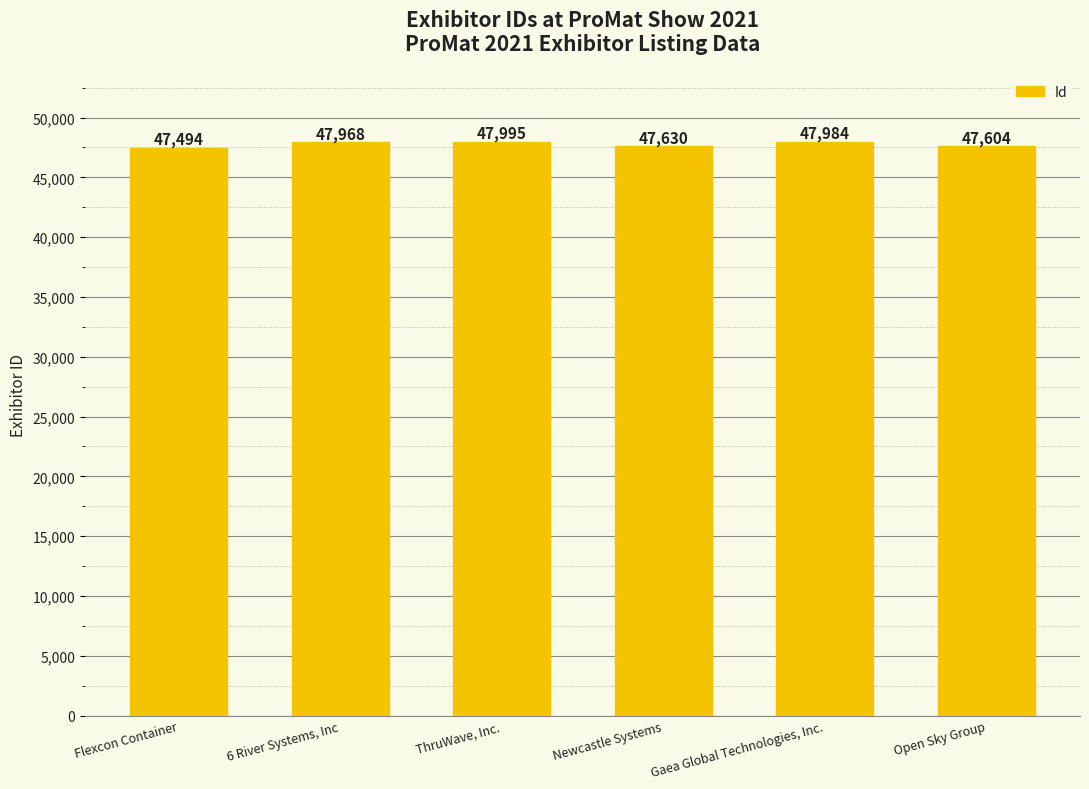

Is it true that the value at Newcastle Systems is 47630?

True